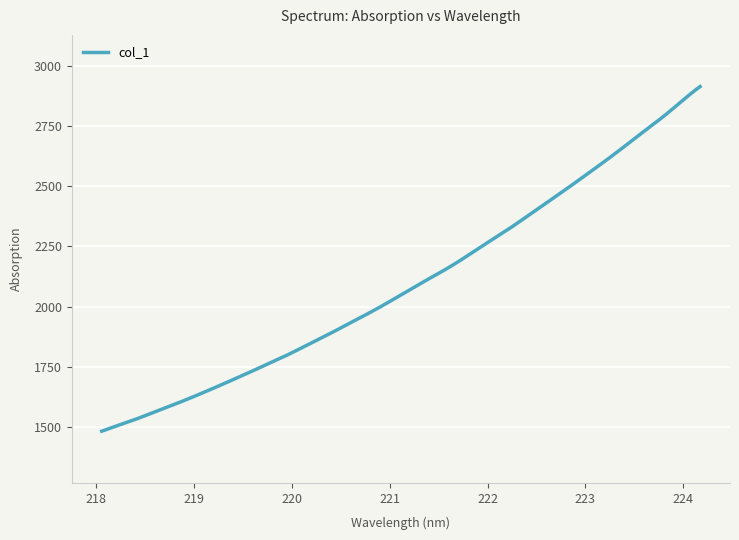

What is the smallest value displayed?

1482.2